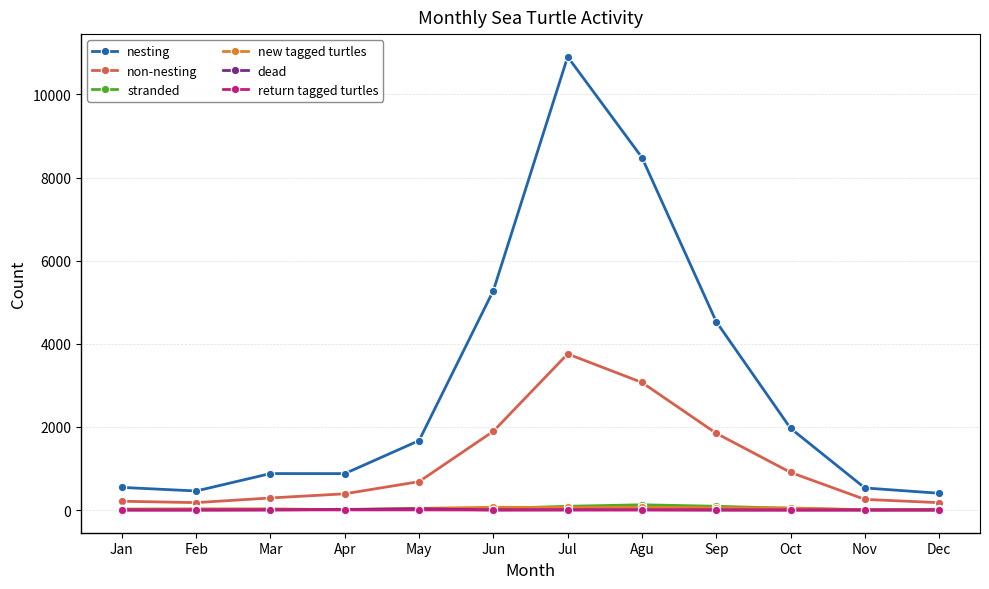

How many lines are shown in the chart?

6